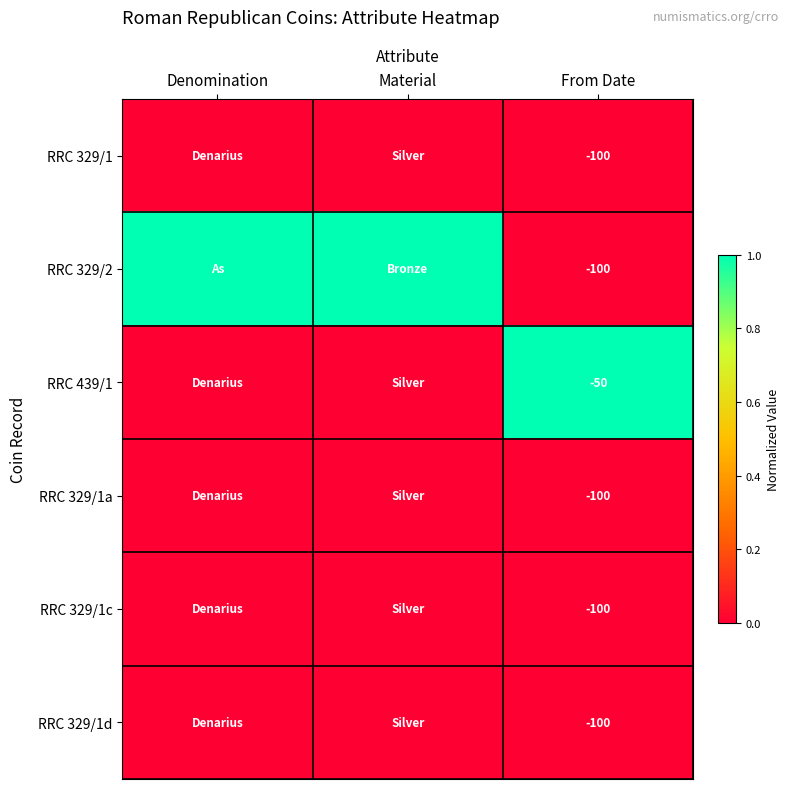

The value of RRC 329/1c at From Date is -153. True or false?

False